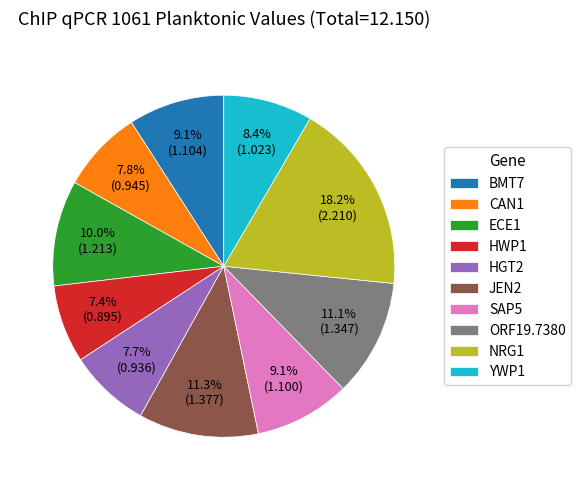

What percentage is the HGT2 slice, to the nearest percent?

8%